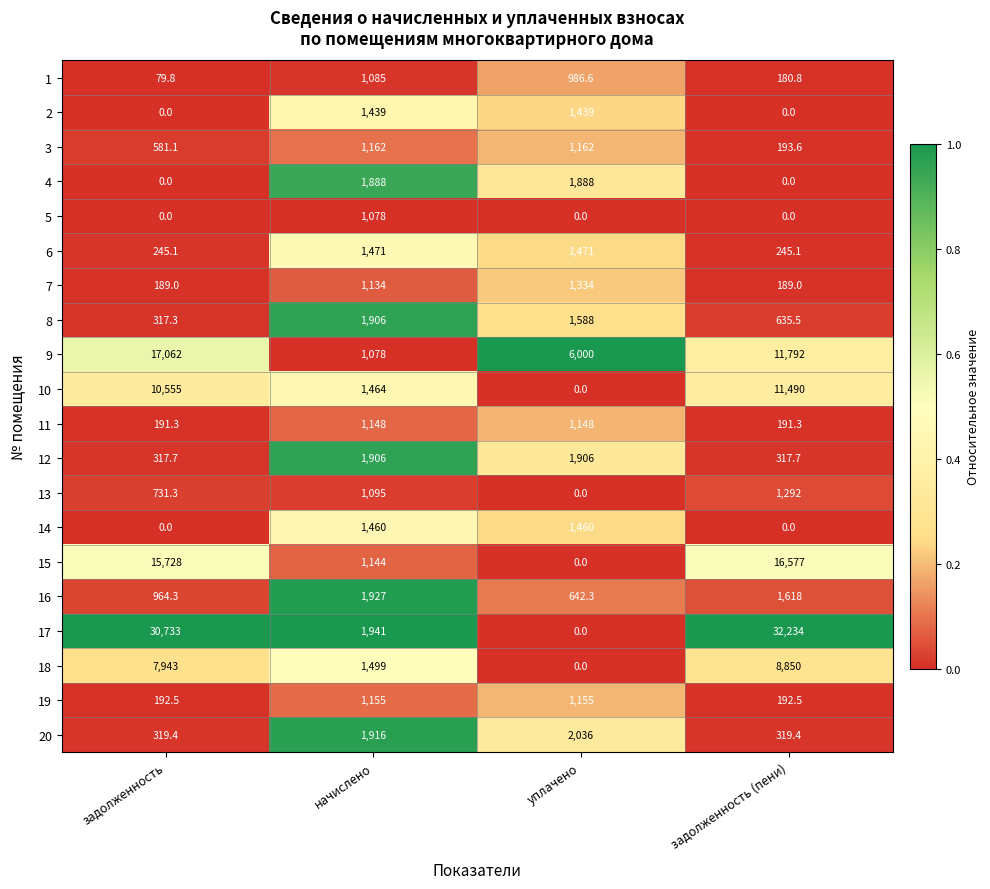

The 4 series shows 1888.0 at уплачено. True or false?

True